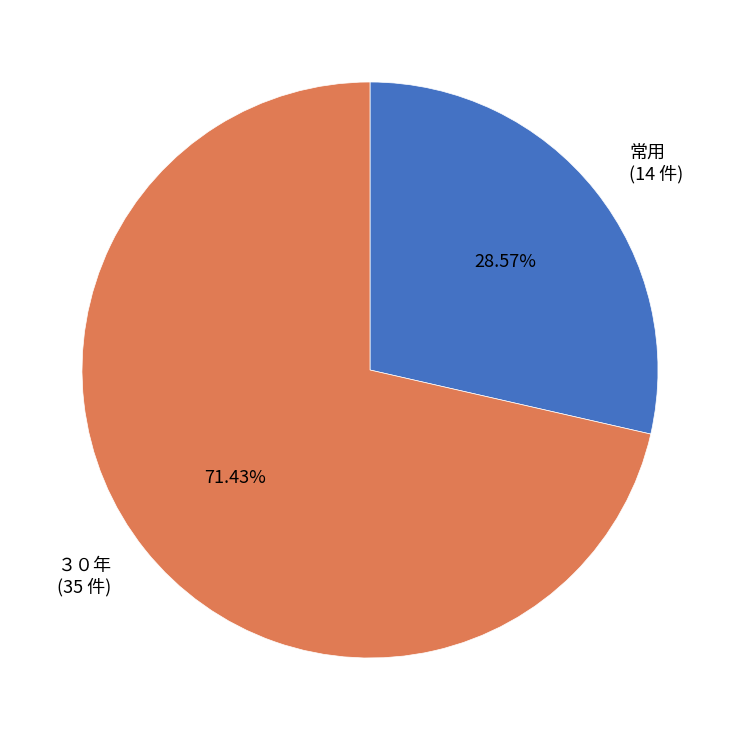

Rank the categories by value from highest to lowest.

３０年, 常用